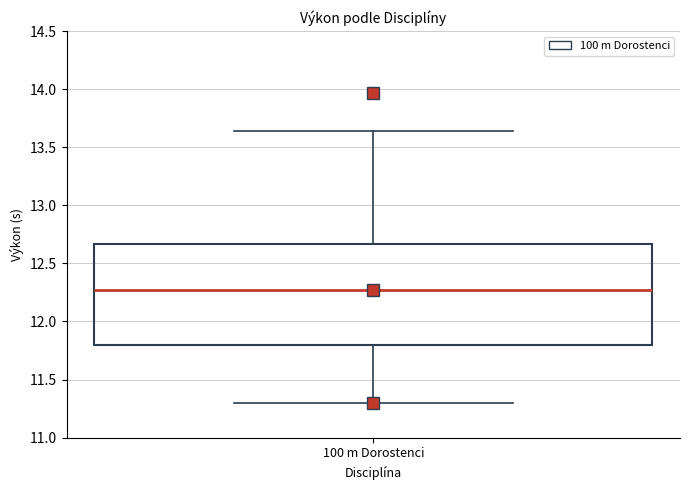

Where does the upper whisker of the box for 100 m Dorostenci end on the y-axis? The values are not printed on the chart, so give them approximately, as read against the axis.

13.65